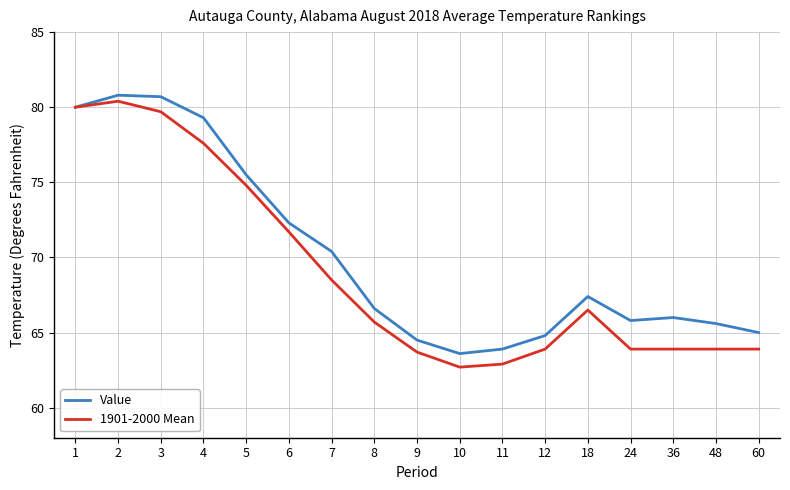

At which category is the sum across all series the highest?

2